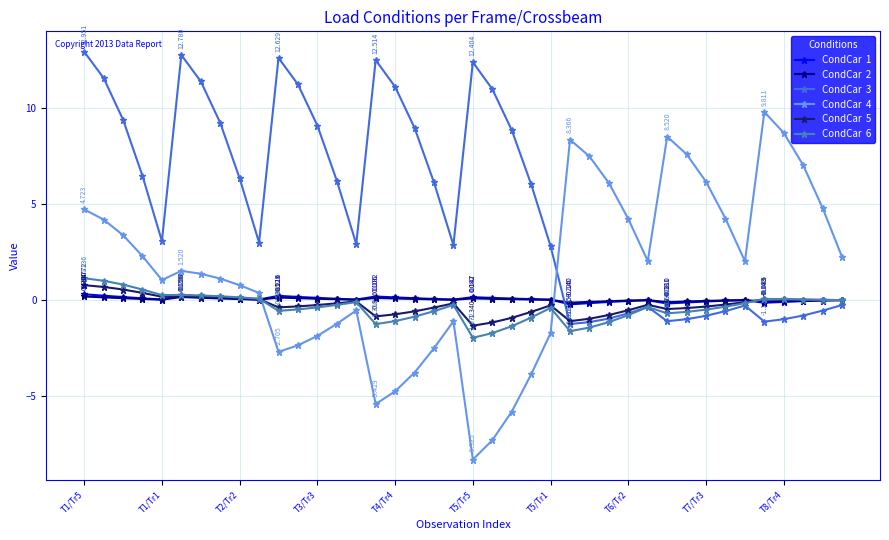

True or false: CondCar  3 has a value of 12.0 at 17.

False